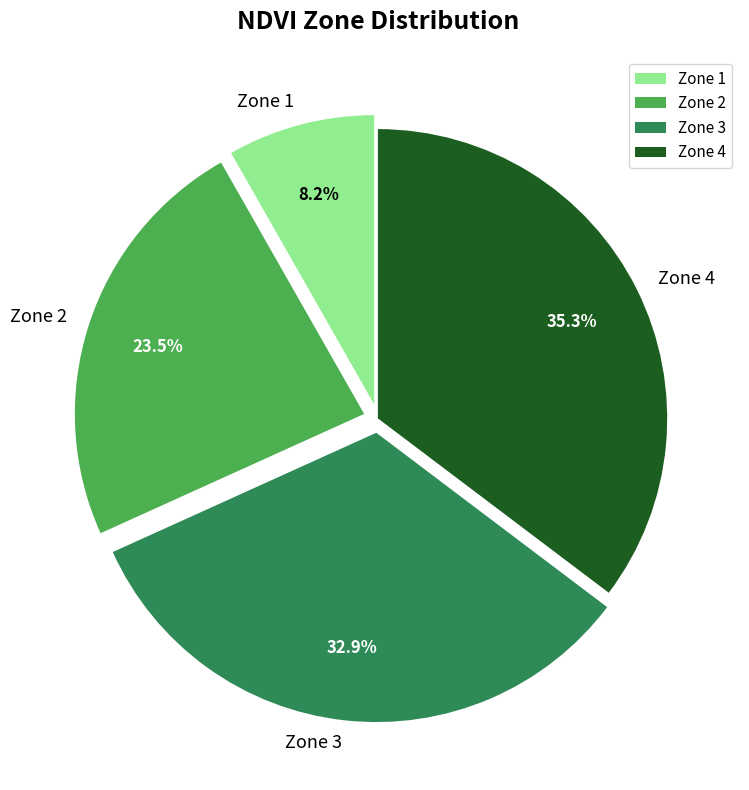

True or false: Zone 1 accounts for 8% of the total.

True